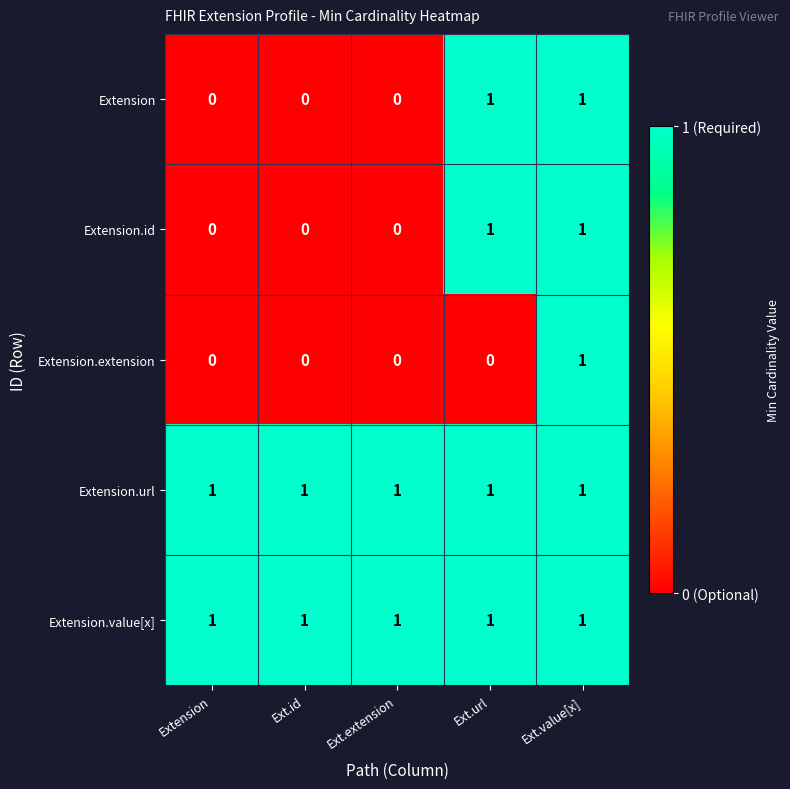

What is the difference between the highest and lowest values at Extension?

1